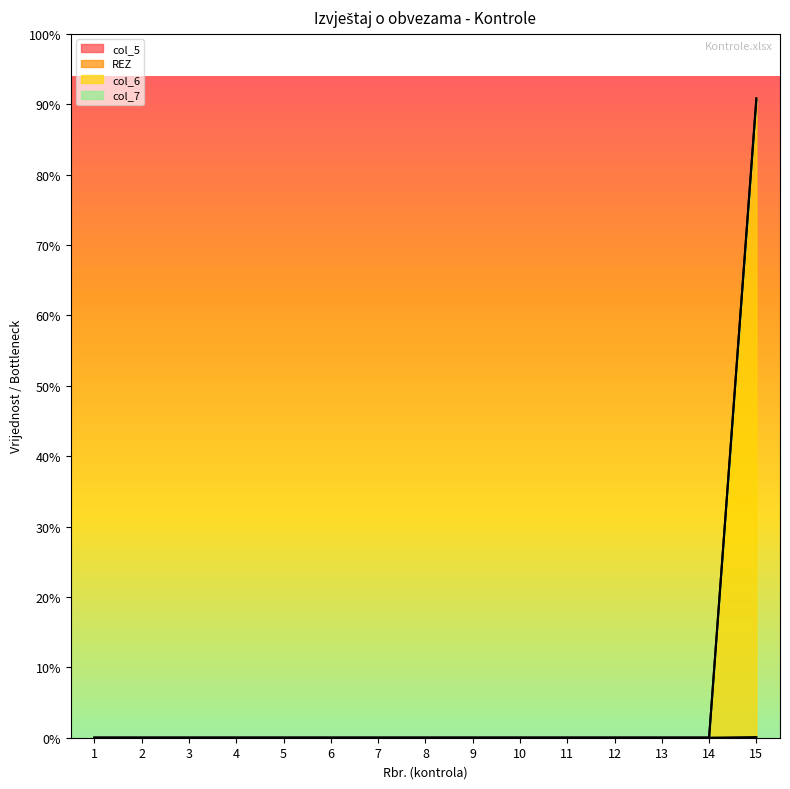

Which series changed the most between 9 and 15?

col_7